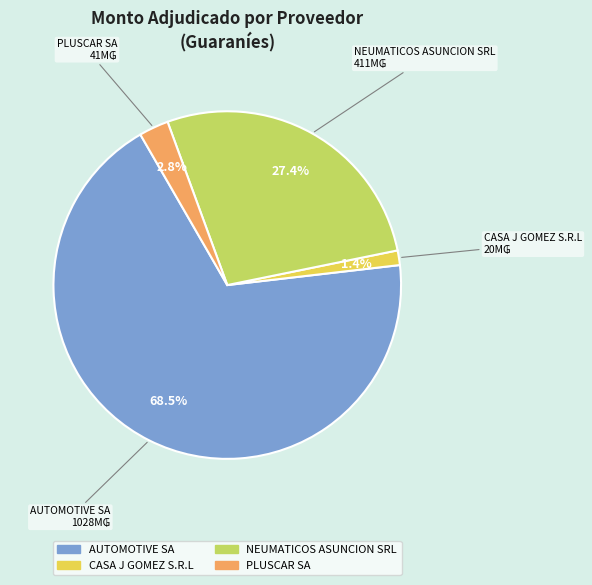

Is it true that NEUMATICOS ASUNCION SRL is 37% of the pie?

False